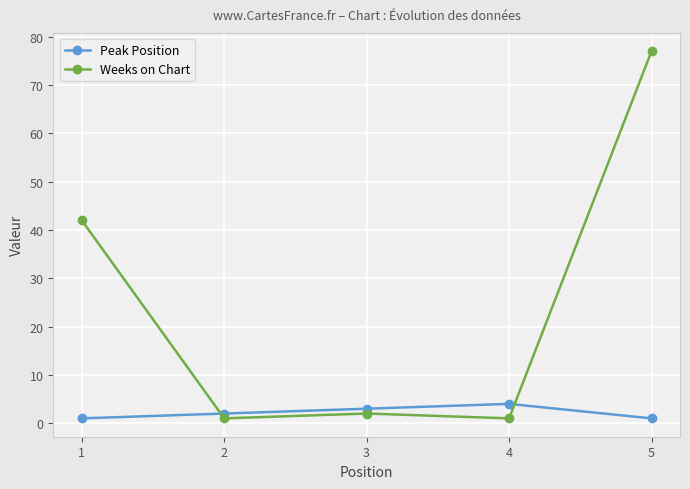

What is the sum of all Weeks on Chart values?

123